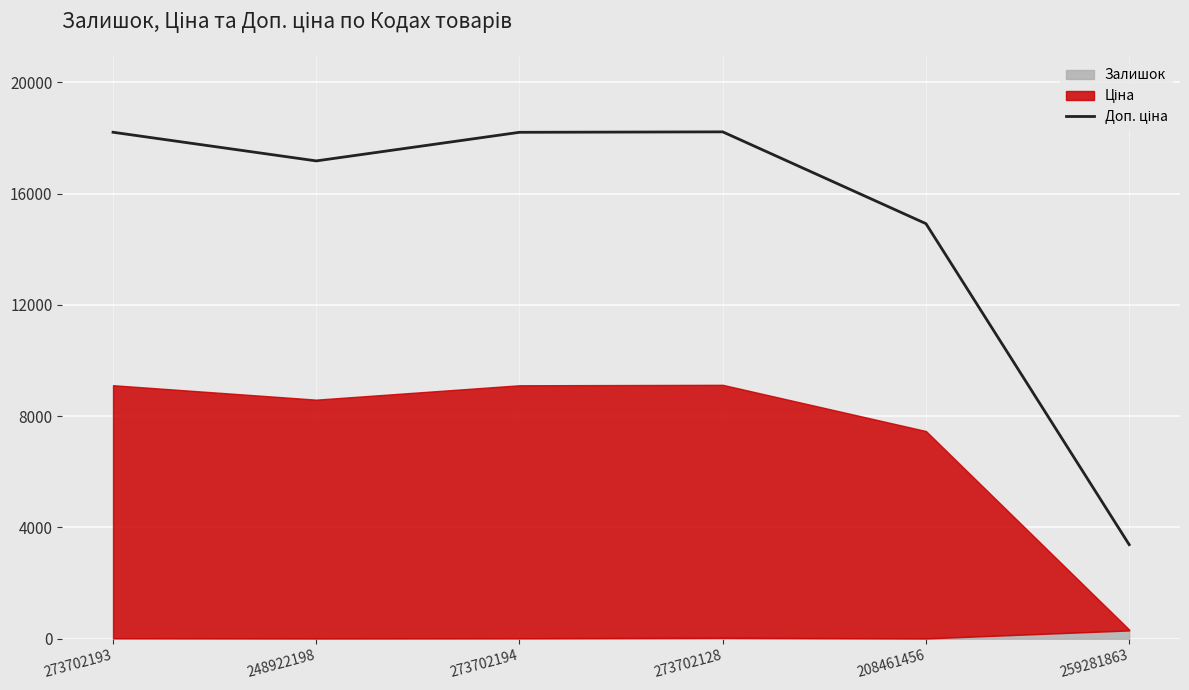

What is the ratio of the value at 259281863 to the value at 273702194?

0.2